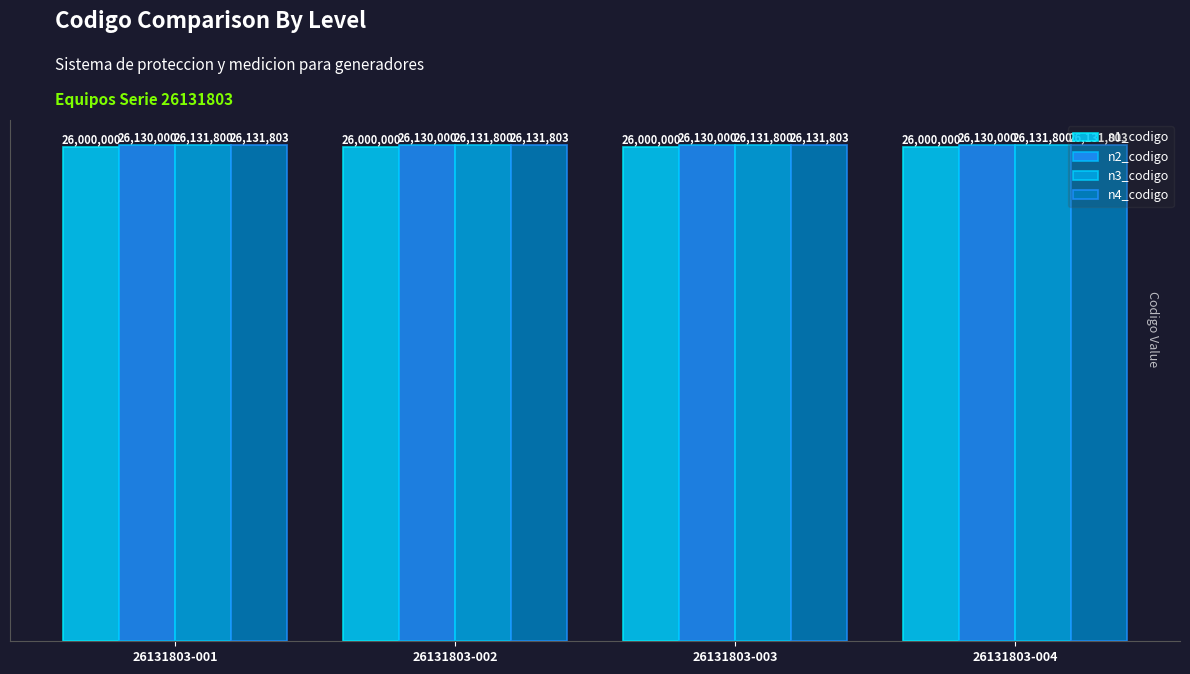

What are all the series names shown in the legend?

n1_codigo, n2_codigo, n3_codigo, n4_codigo